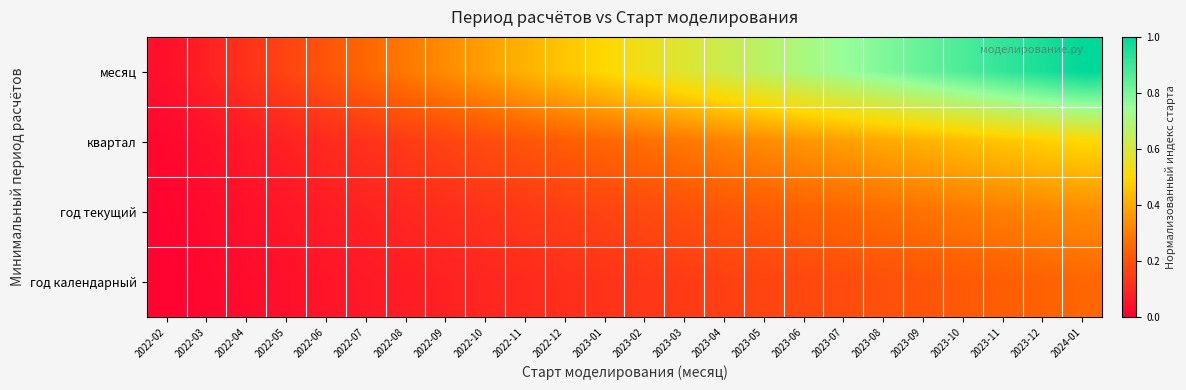

What is the difference between the highest and lowest values at 2024-01?

0.8